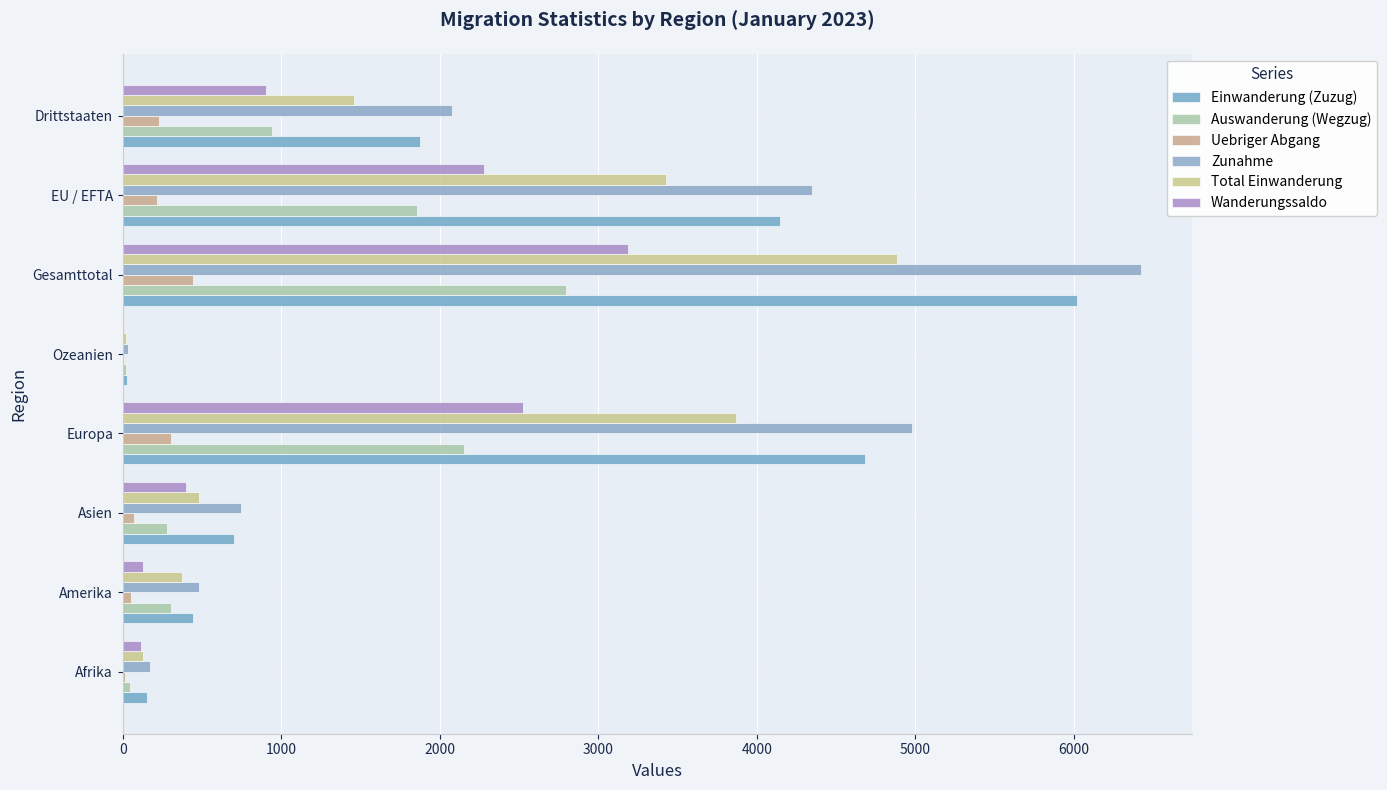

How many data points does each series have?

8